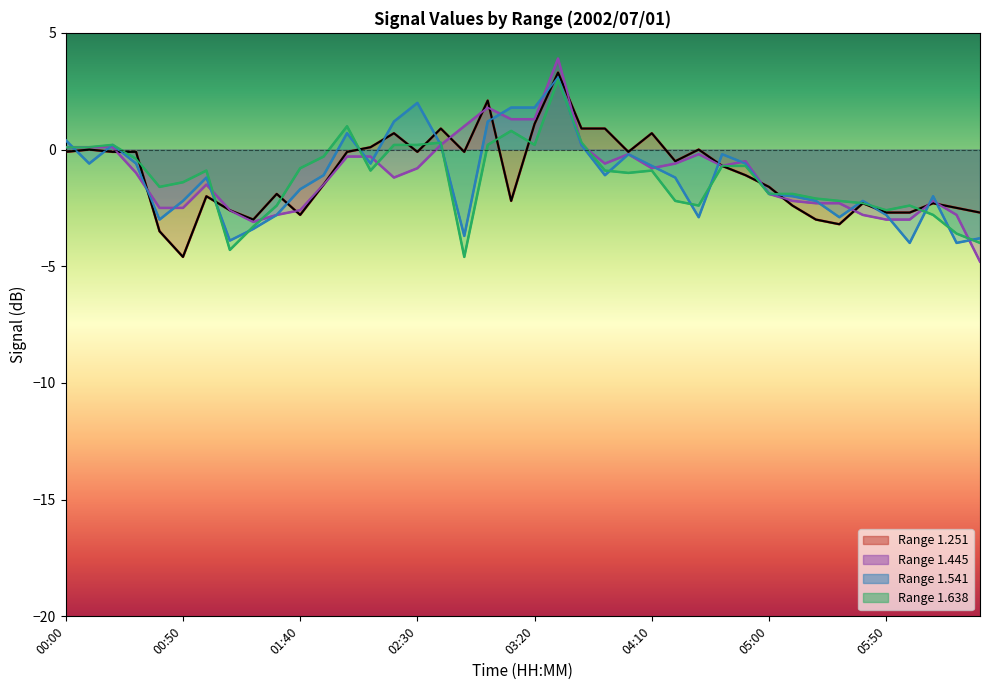

How many values in 1.541 are below zero?

29